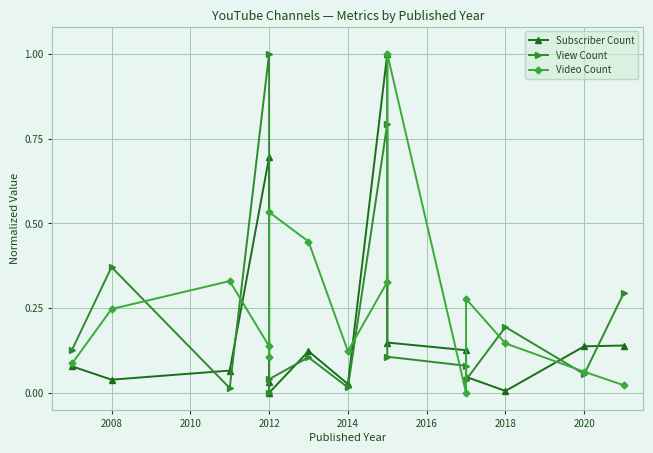

Reading left to right, what are all the values shown in this chart?

Subscriber Count: 0.1	0.0	0.1	0.7	0.0	0.0	0.1	0.0	1.0	0.1	0.1	0.0	0.0	0.1	0.1
View Count: 0.1	0.4	0.0	1.0	0.0	0.0	0.1	0.0	0.8	0.1	0.1	0.0	0.2	0.1	0.3
Video Count: 0.1	0.2	0.3	0.1	0.1	0.5	0.4	0.1	0.3	1.0	0.0	0.3	0.1	0.1	0.0